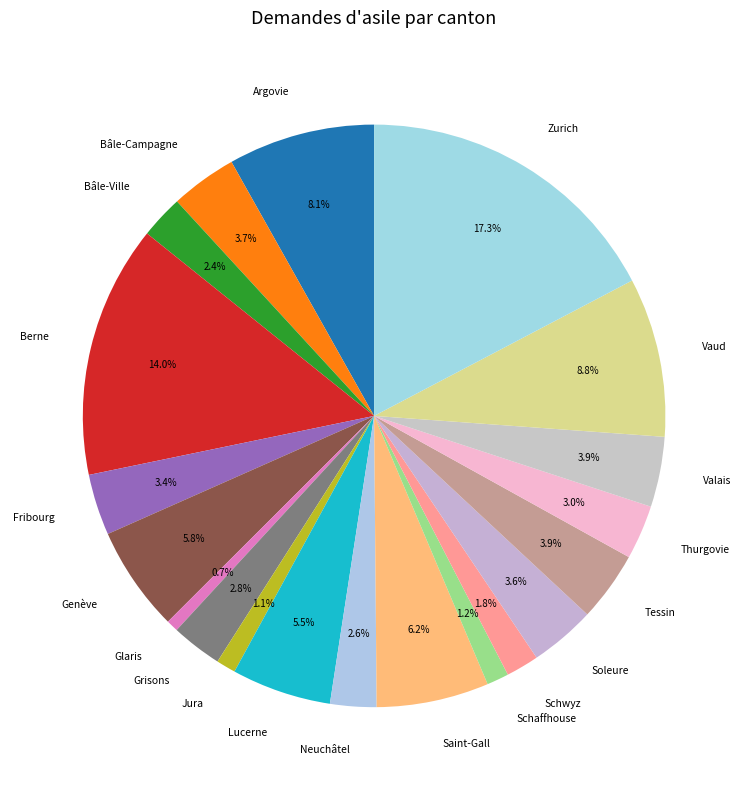

How many slices are in this pie chart?

20